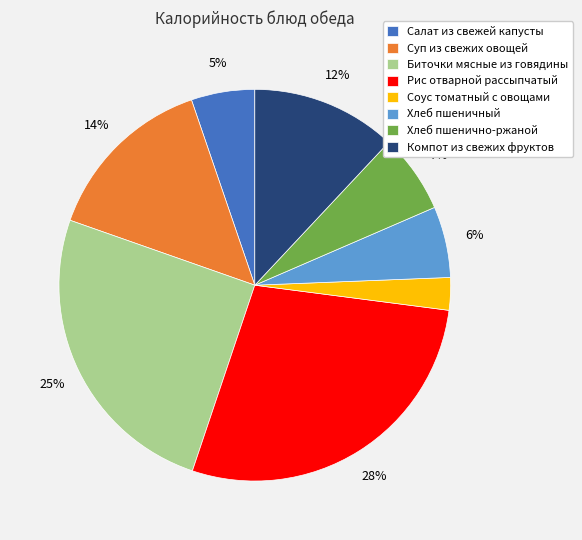

Do Хлеб пшеничный and Салат из свежей капусты together represent more than half of the pie?

No